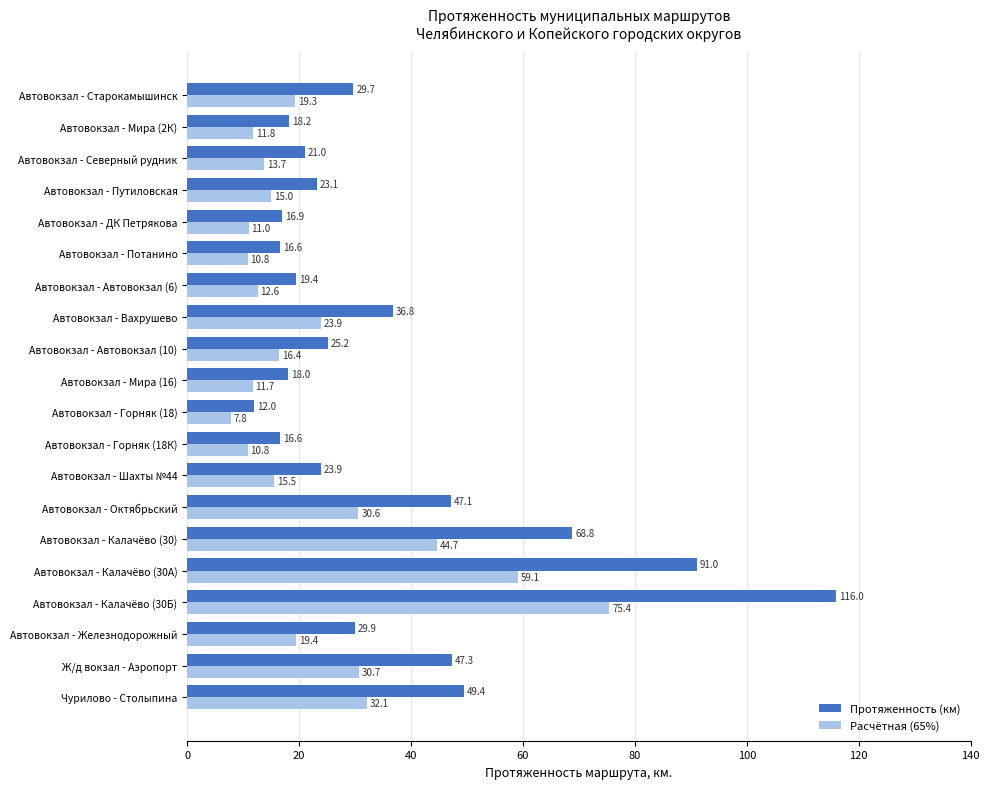

What is the spread (max minus min) of values at Автовокзал - Потанино?

5.8